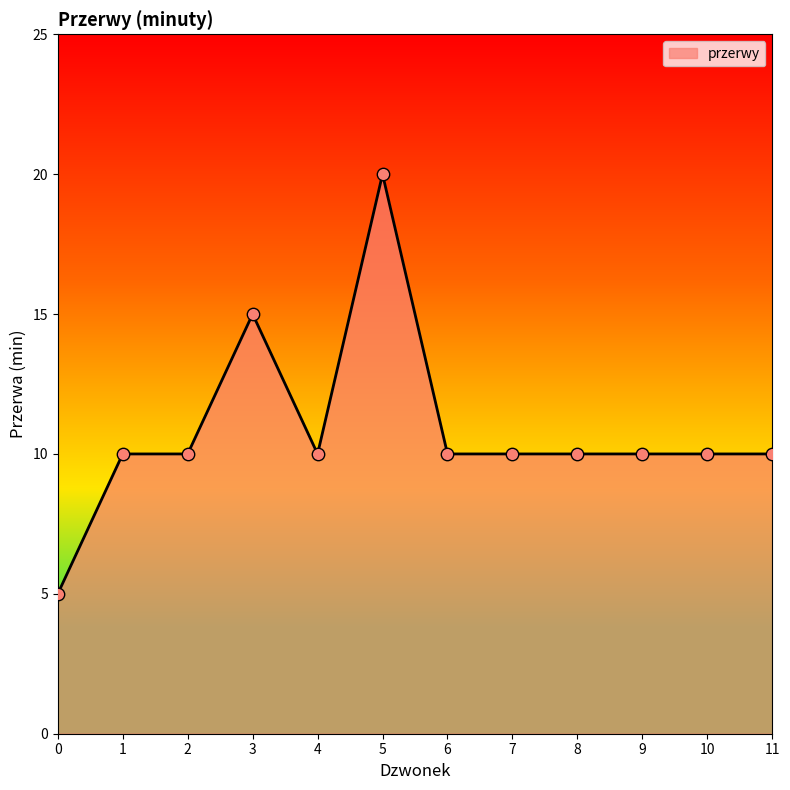

What is the ratio of the value at 5 to the value at 3?

1.3